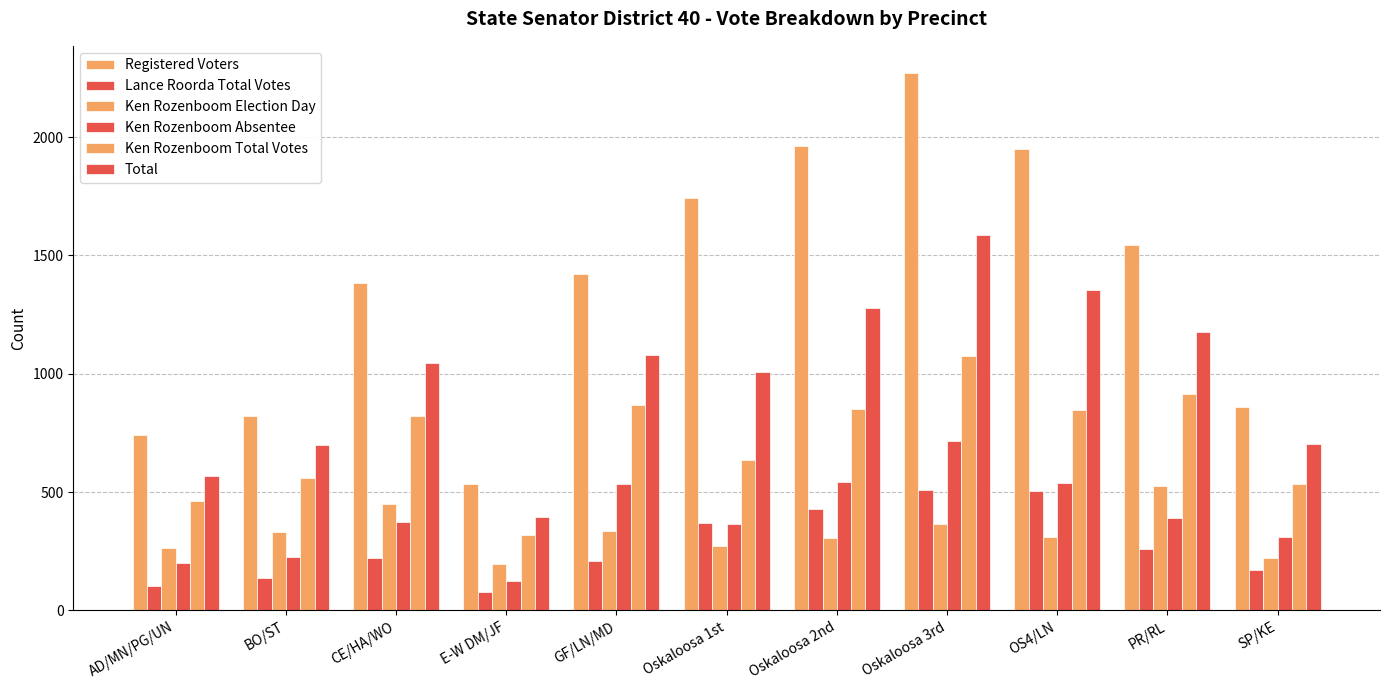

What is the difference between the maximum and minimum values in the Lance Roorda Total Votes series?

431